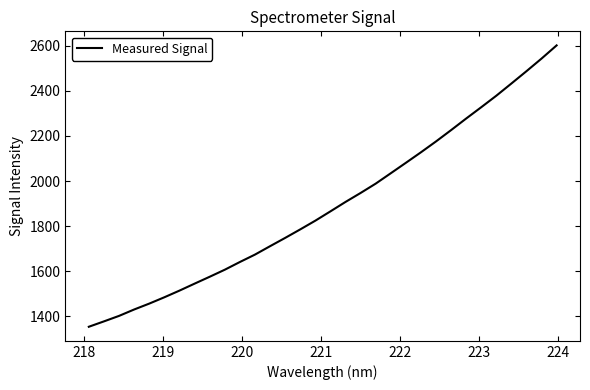

What is the minimum value shown in the chart?

1352.4